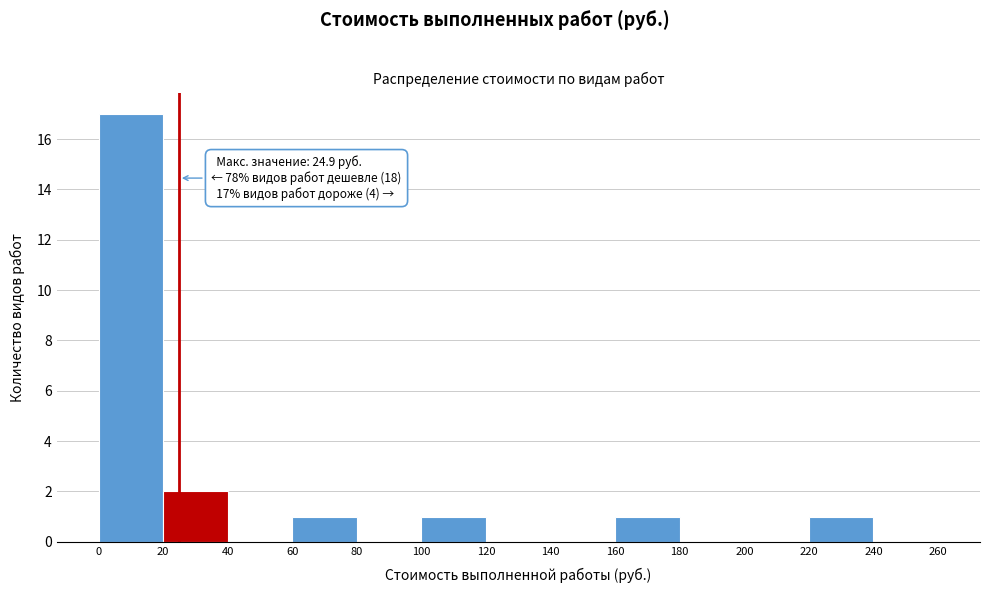

Which range on the x-axis has the tallest bar?

0 to 20